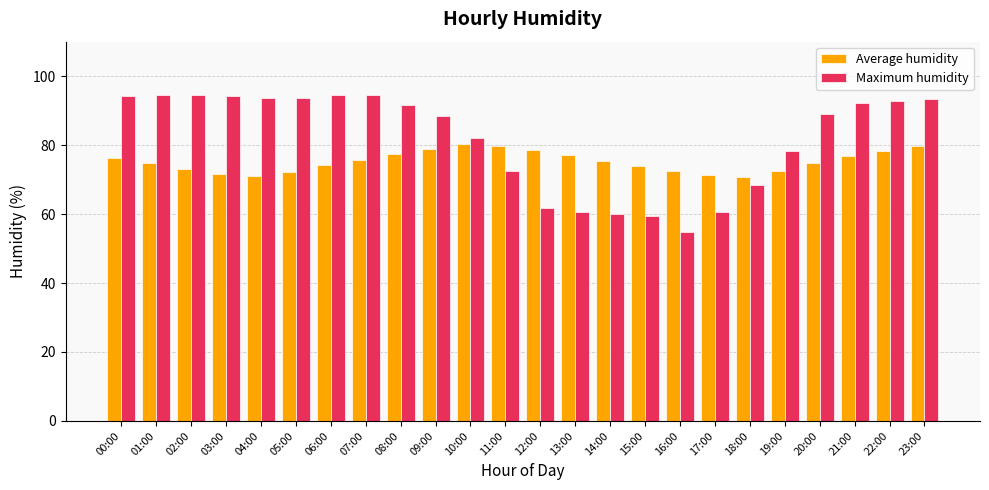

Which series has the largest total across all categories?

Maximum humidity